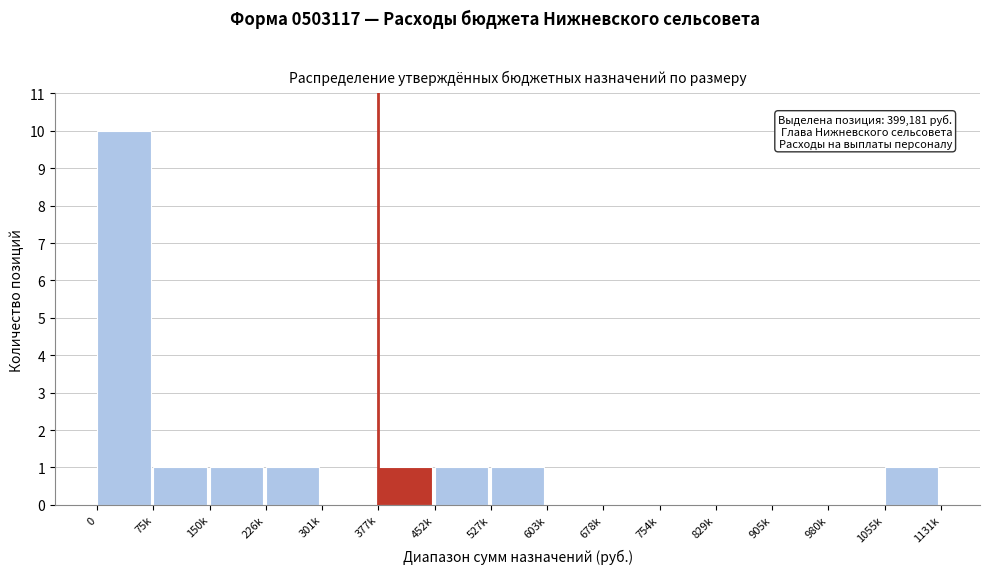

Reading left to right, extract all data points from this chart.

0=10	75k=1	150k=1	226k=1	301k=0	377k=1	452k=1	527k=1	603k=0	678k=0	754k=0	829k=0	905k=0	980k=0	1055k=1